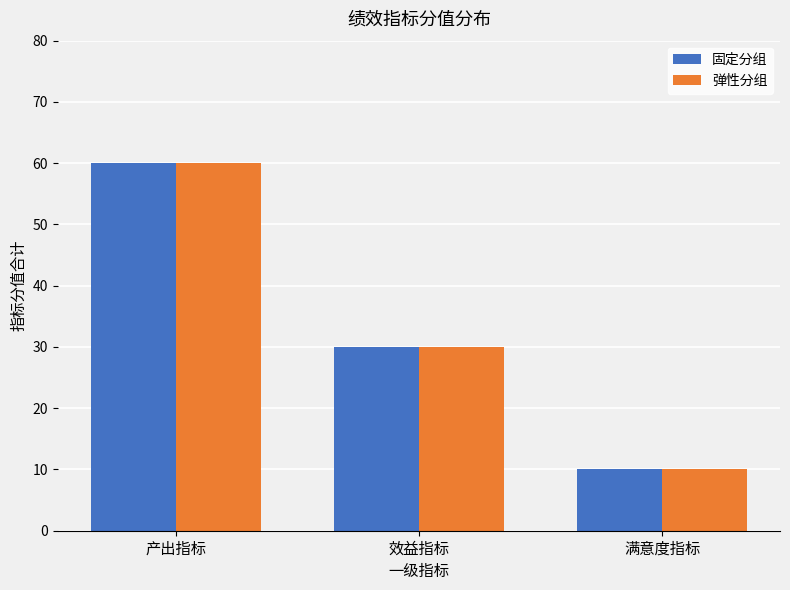

How many data points in 弹性分组 are less than 30?

1